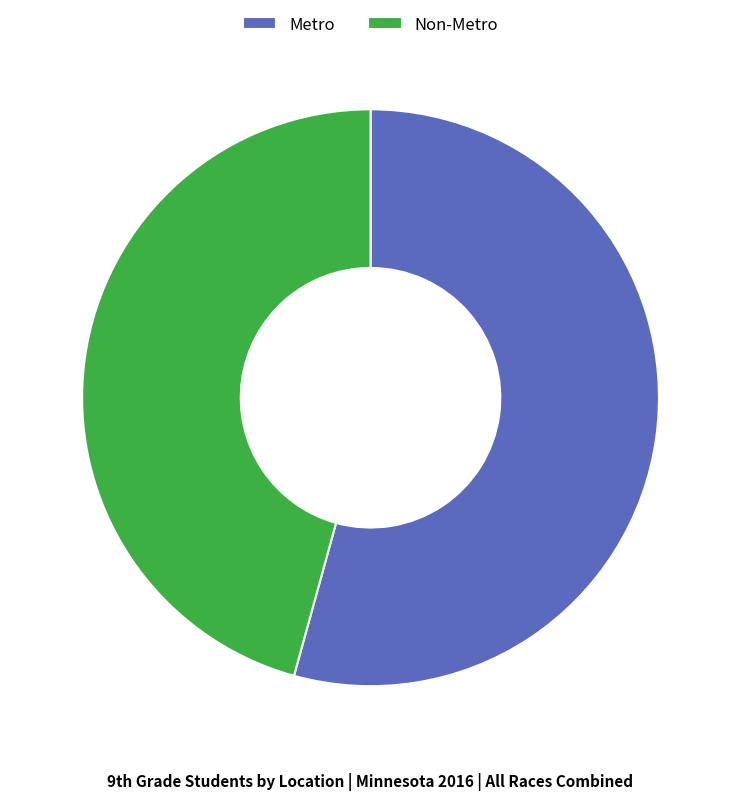

Rank the categories by value from lowest to highest.

Non-Metro, Metro